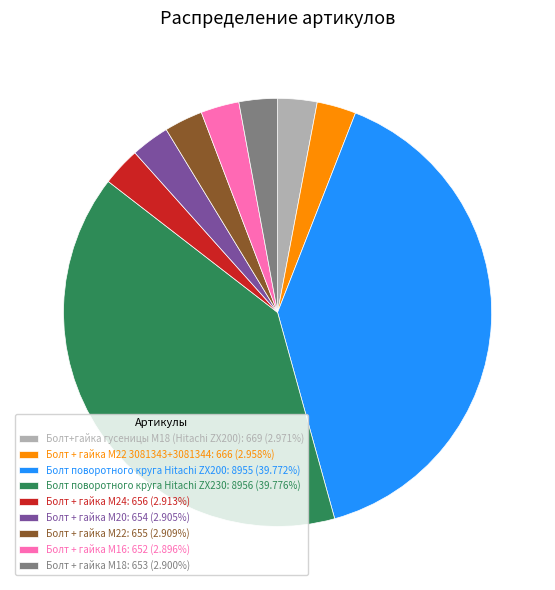

Approximately how many times larger is the value at Болт поворотного круга Hitachi ZX200: 8955 (39.772%) compared to Болт + гайка M16: 652 (2.896%)?

13.7